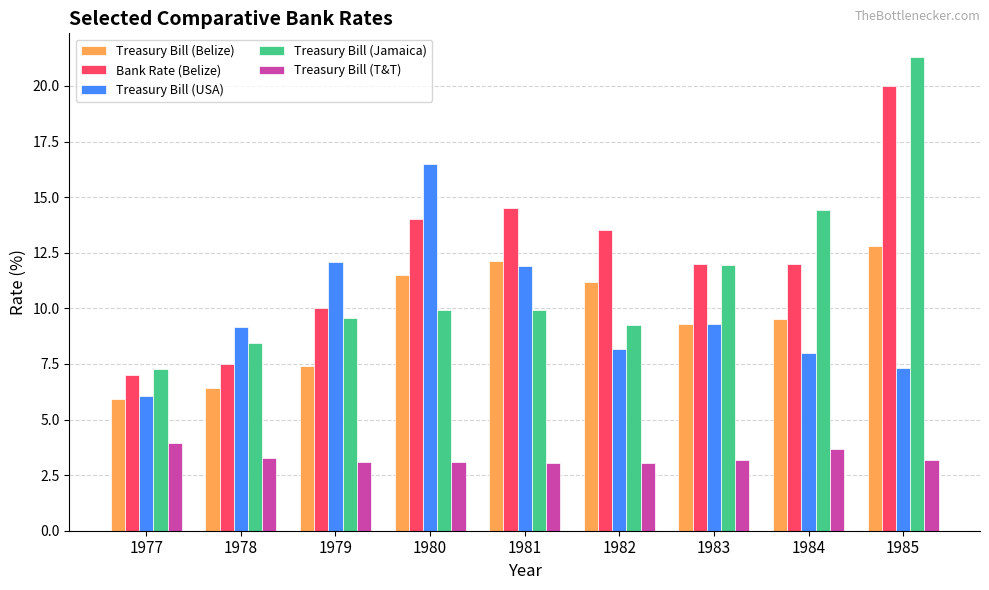

At how many categories does at least one series exceed 18?

1